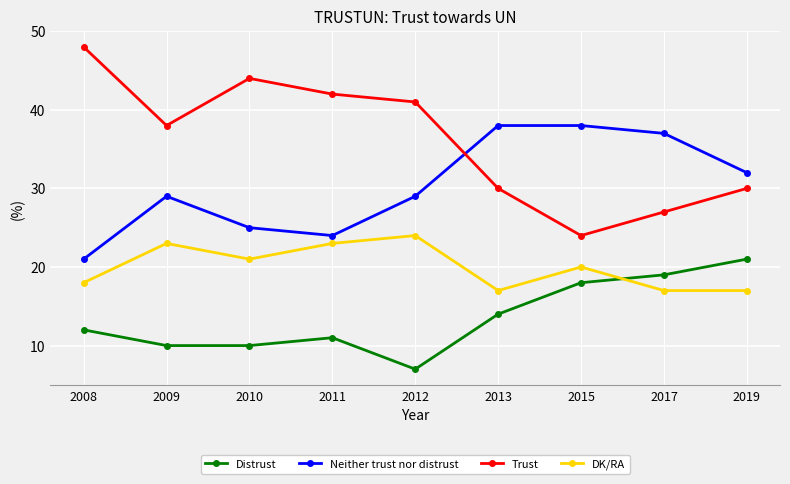

Is it true that DK/RA equals 23 at 2009?

True